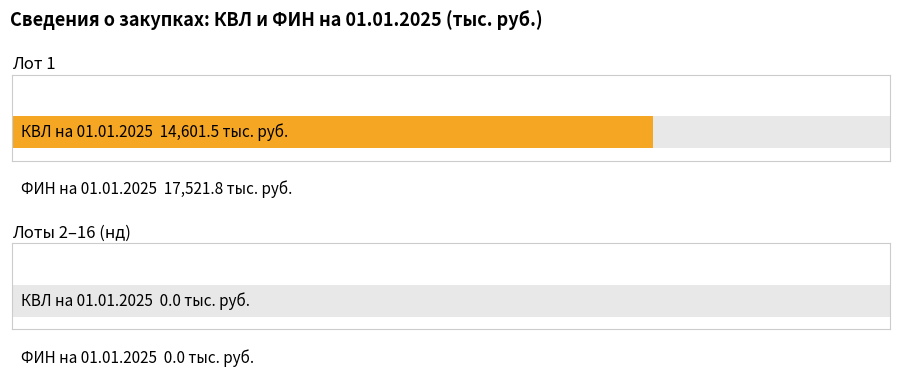

Which series has the largest total across all categories?

ФИН по состоянию на 01.01.2025